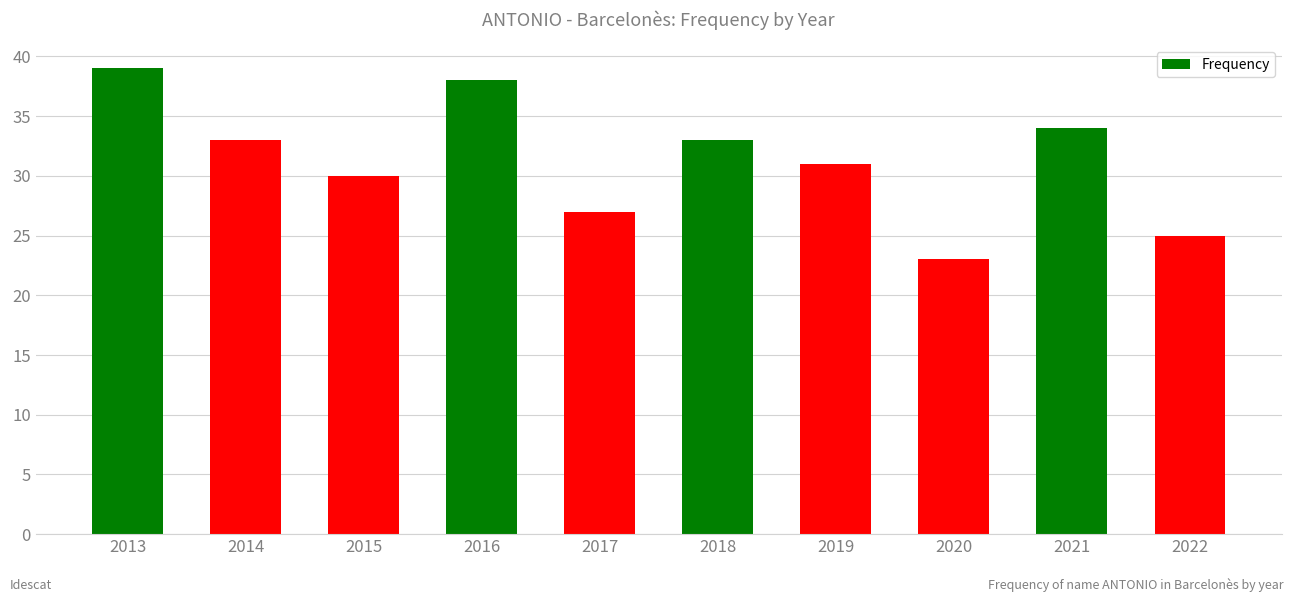

Is it true that the value at 2020 is 23?

True